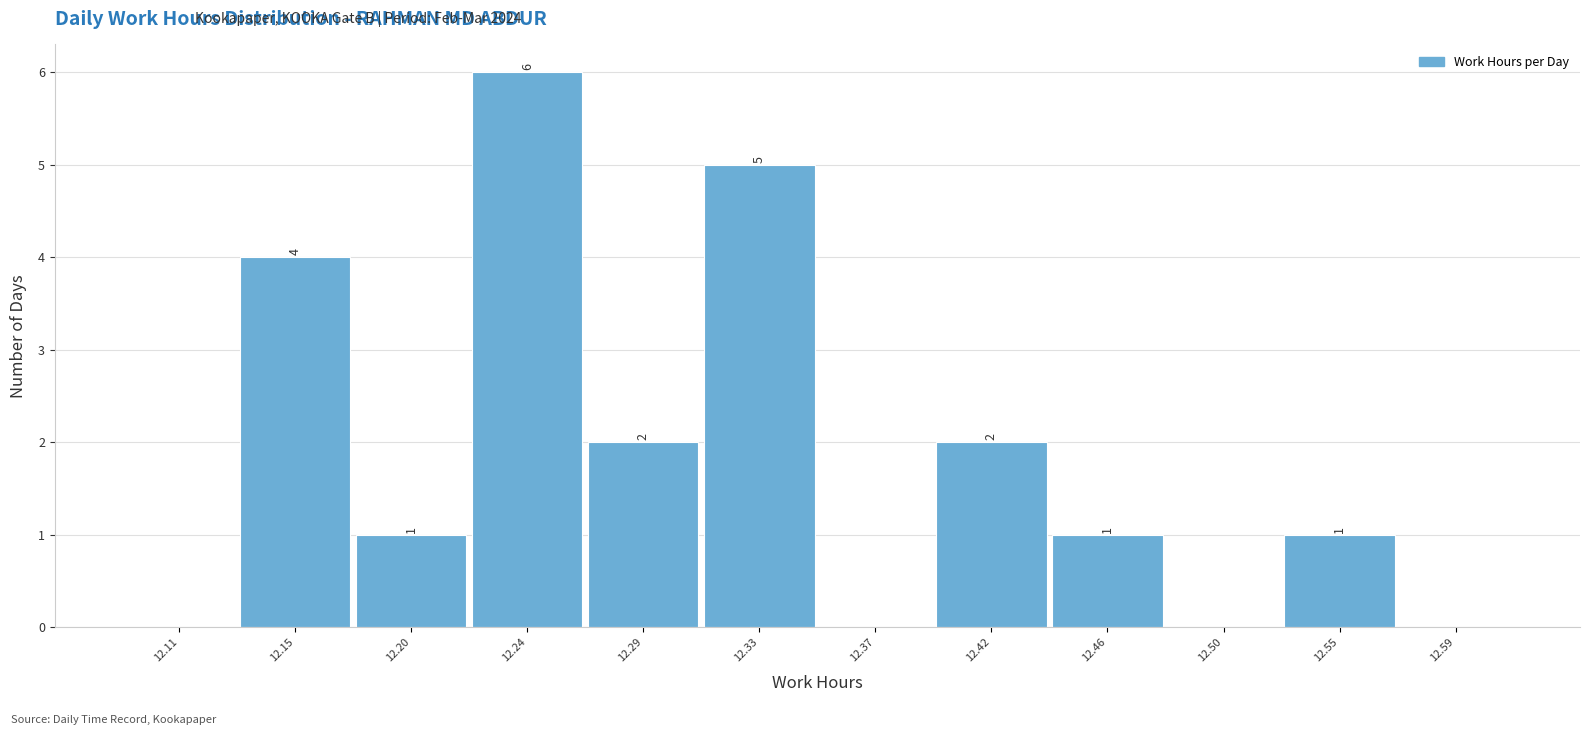

Which range on the x-axis has the tallest bar?

12.220 to 12.265